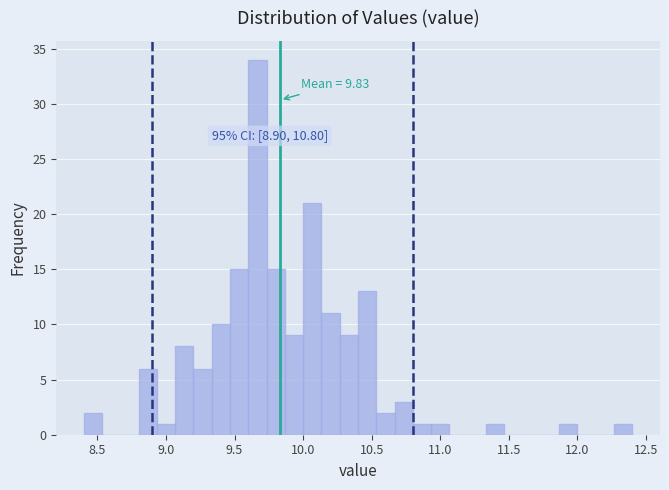

Read against the x-axis, roughly where is the centre of the tallest bar?

9.65